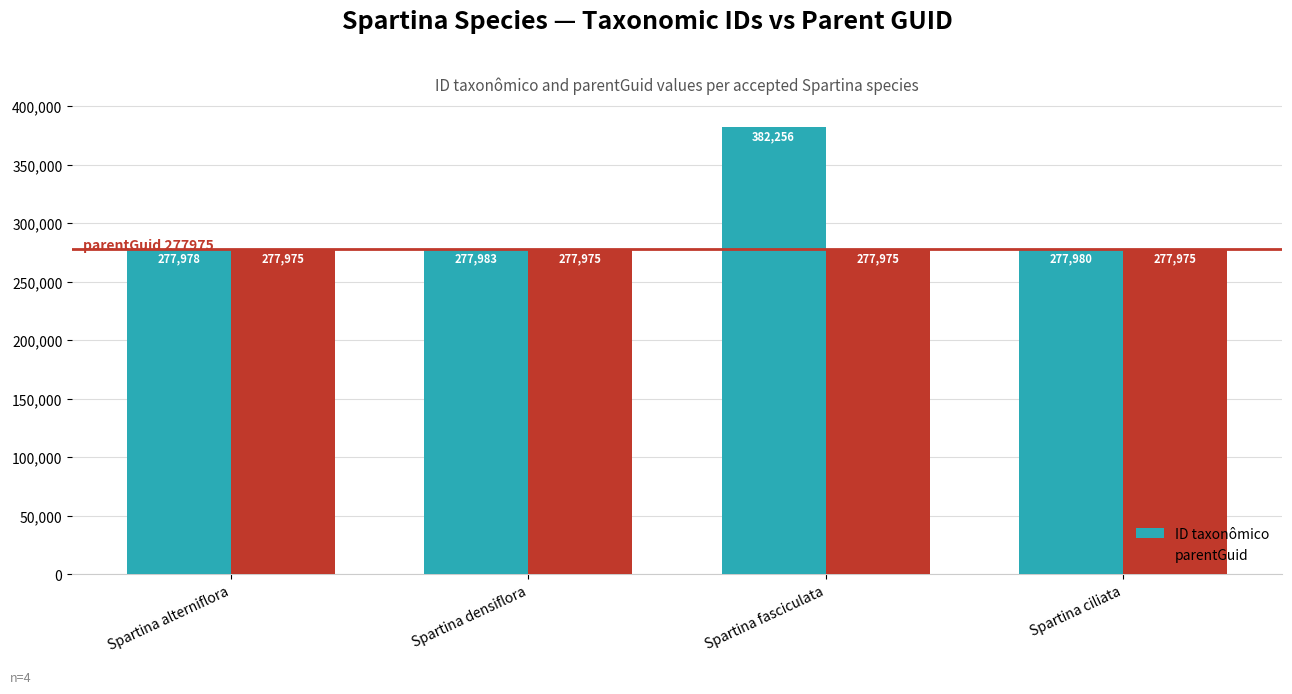

What is the average value of the ID taxonômico series?

304049